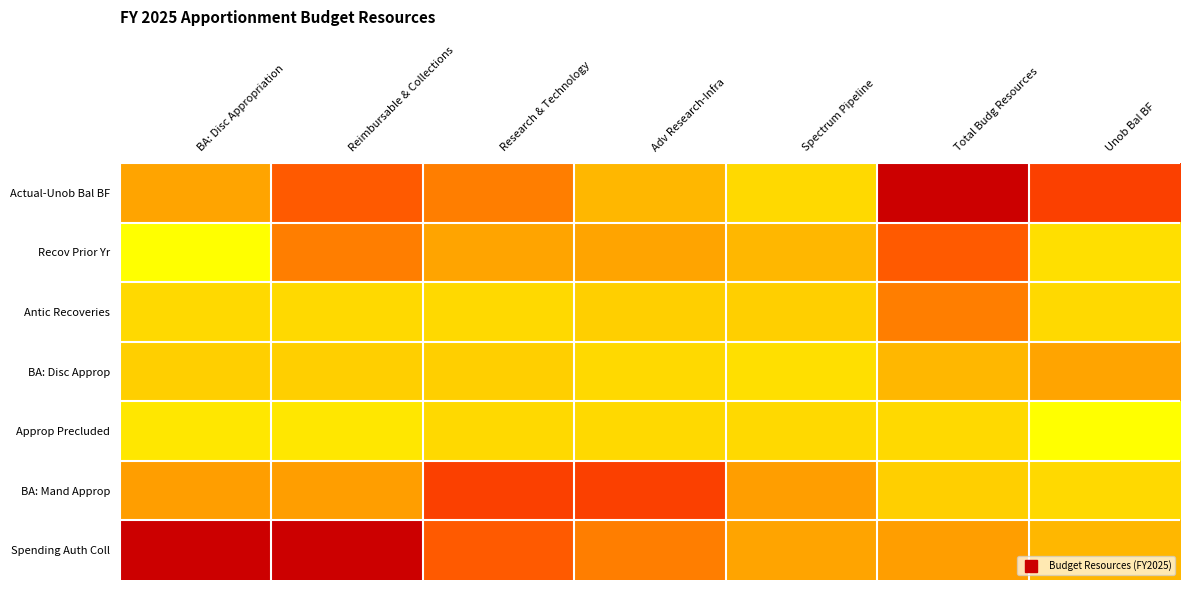

What is the total value across all series at Unob Bal BF?

90969689